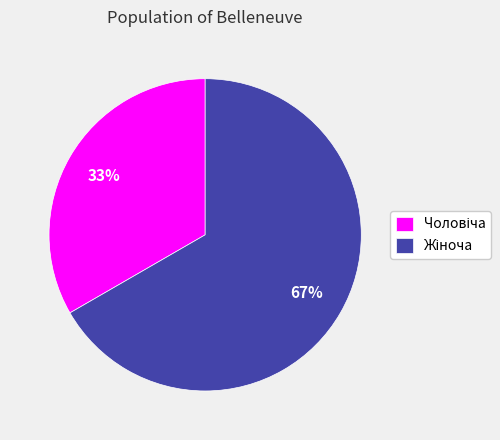

Count the number of slices in the pie.

2